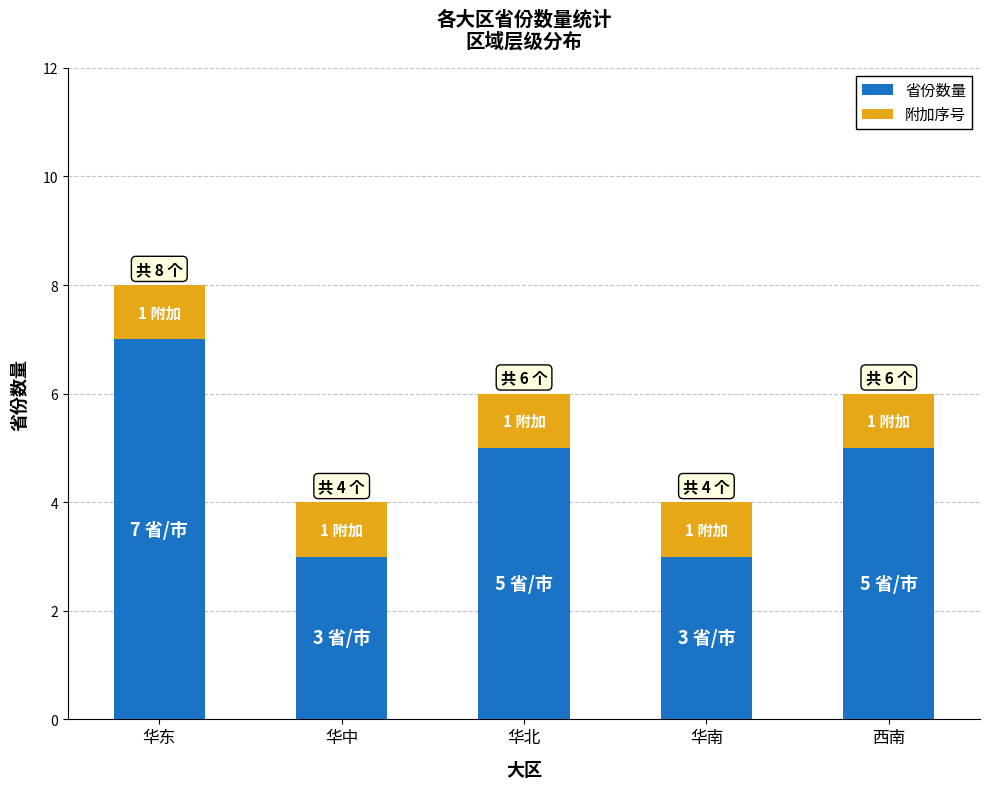

What are all the series names shown in the legend?

省份数量, 附加序号